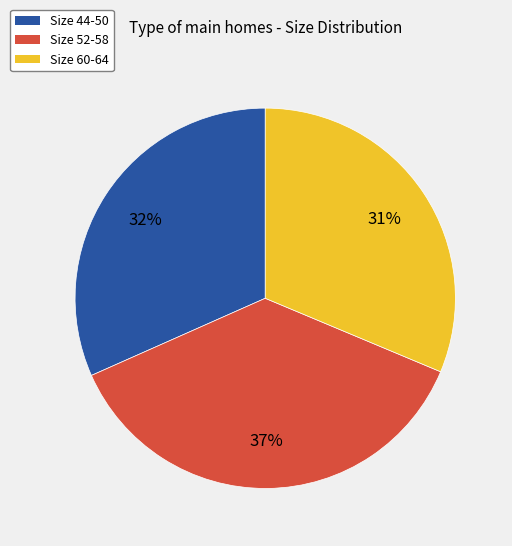

Is there any slice that represents more than half of the pie?

No